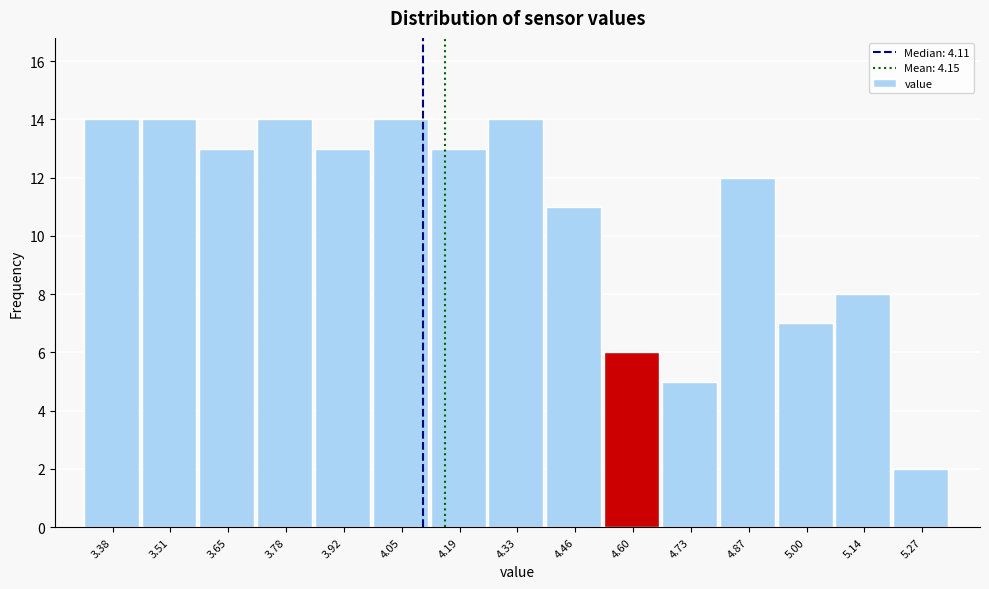

Reading left to right, transcribe this chart: for each bar, give the range it covers on the x-axis and its height. Neither the bar edges nor the heights are printed on the chart, so give them approximately, as read against the axes.

3.32 to 3.44: 14
3.44 to 3.58: 14
3.58 to 3.72: 13
3.72 to 3.86: 14
3.86 to 3.98: 13
3.98 to 4.12: 14
4.12 to 4.26: 13
4.26 to 4.40: 14
4.40 to 4.52: 11
4.52 to 4.66: 6
4.66 to 4.80: 5
4.80 to 4.94: 12
4.94 to 5.06: 7
5.06 to 5.20: 8
5.20 to 5.34: 2